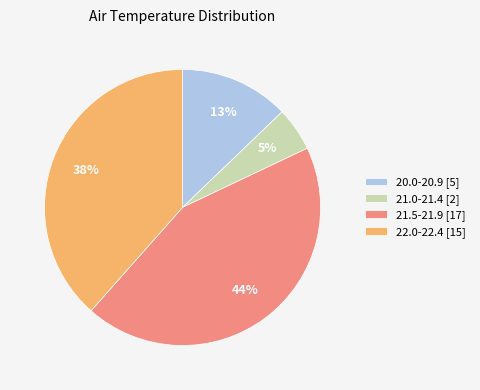

Is the sum of 21.0-21.4 [2] and 22.0-22.4 [15] greater than half?

No